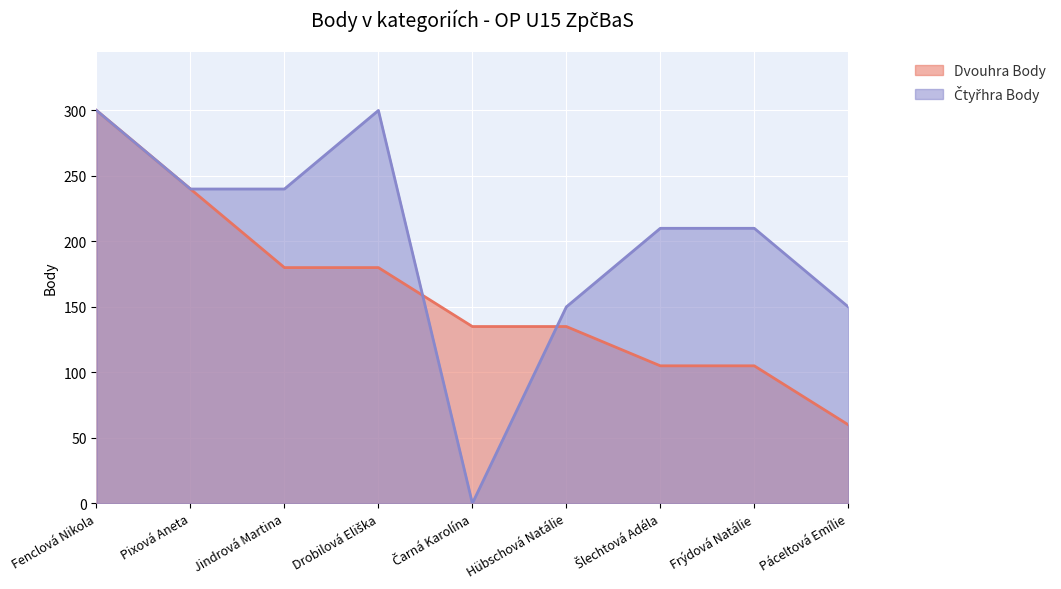

True or false: Čtyřhra Body has more than 1 interior local peaks.

False